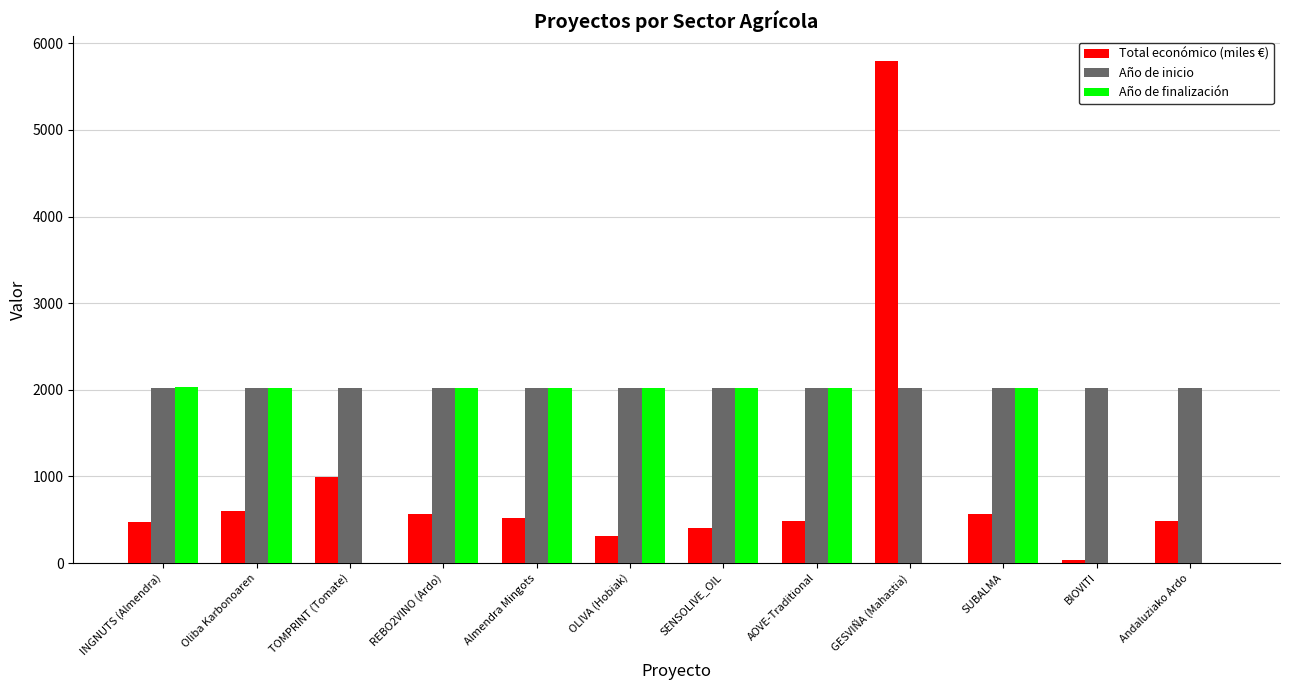

Which series changed the most between TOMPRINT (Tomate) and Almendra Mingots?

Año de finalización